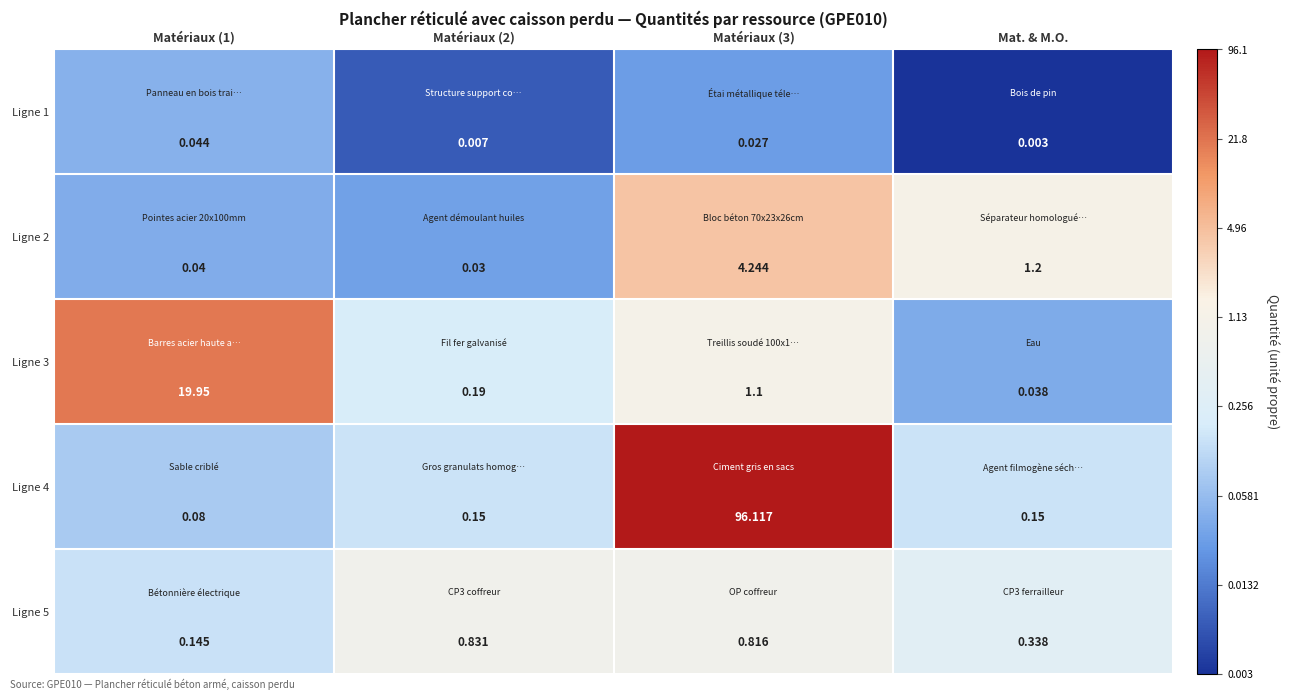

Between Matériaux (2) and Matériaux (3), which series saw the biggest shift?

Ligne 4